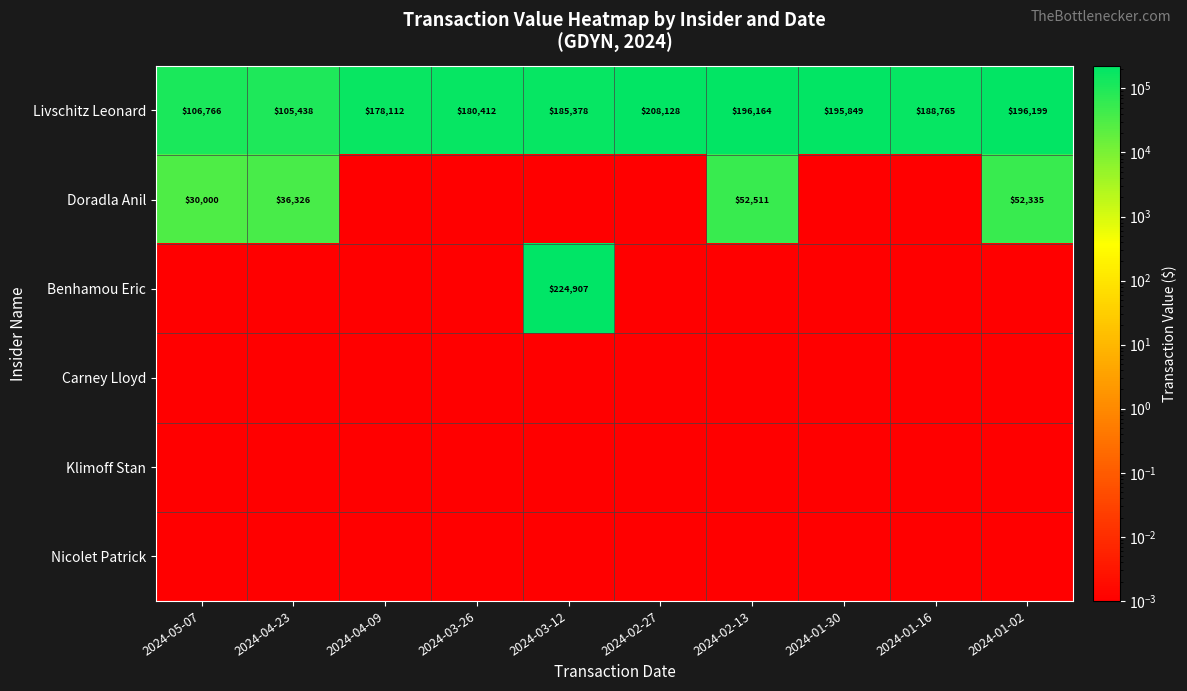

Rank the categories by Benhamou Eric value from highest to lowest.

2024-03-12, 2024-05-07, 2024-04-23, 2024-04-09, 2024-03-26, 2024-02-27, 2024-02-13, 2024-01-30, 2024-01-16, 2024-01-02